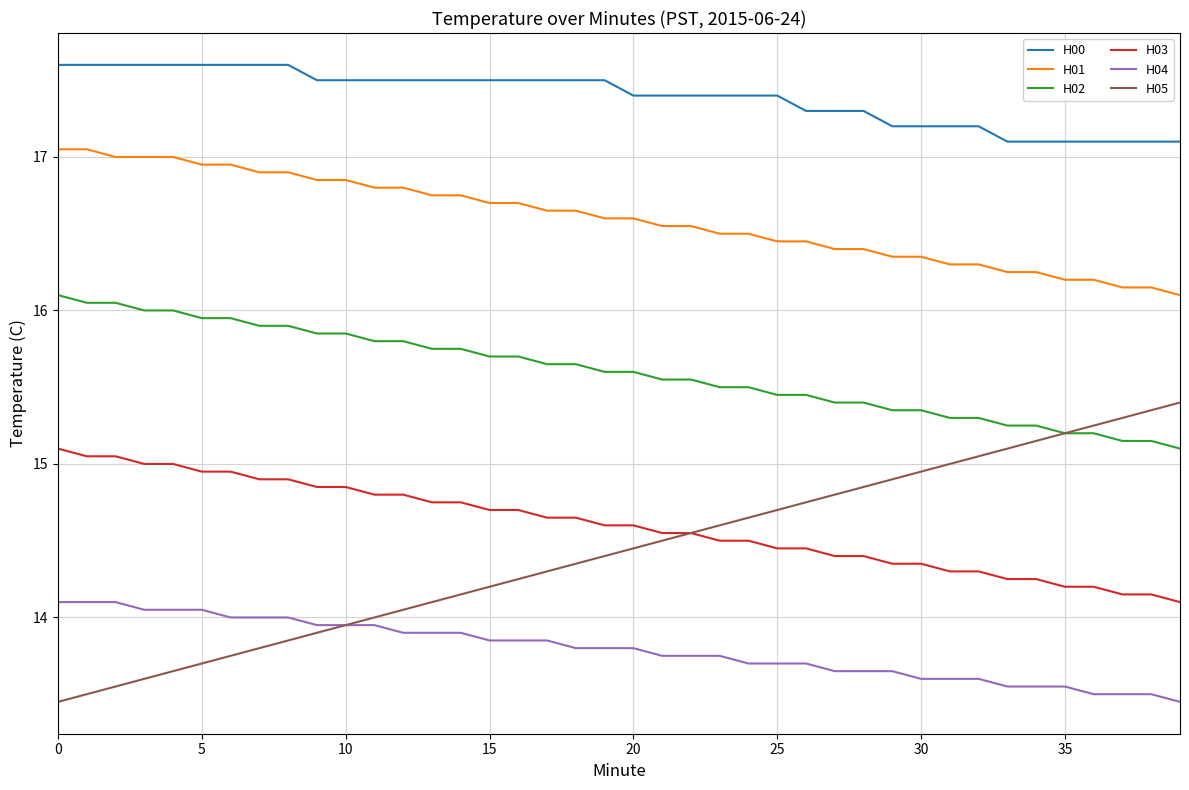

Does the chart display data point markers on the line(s)?

No